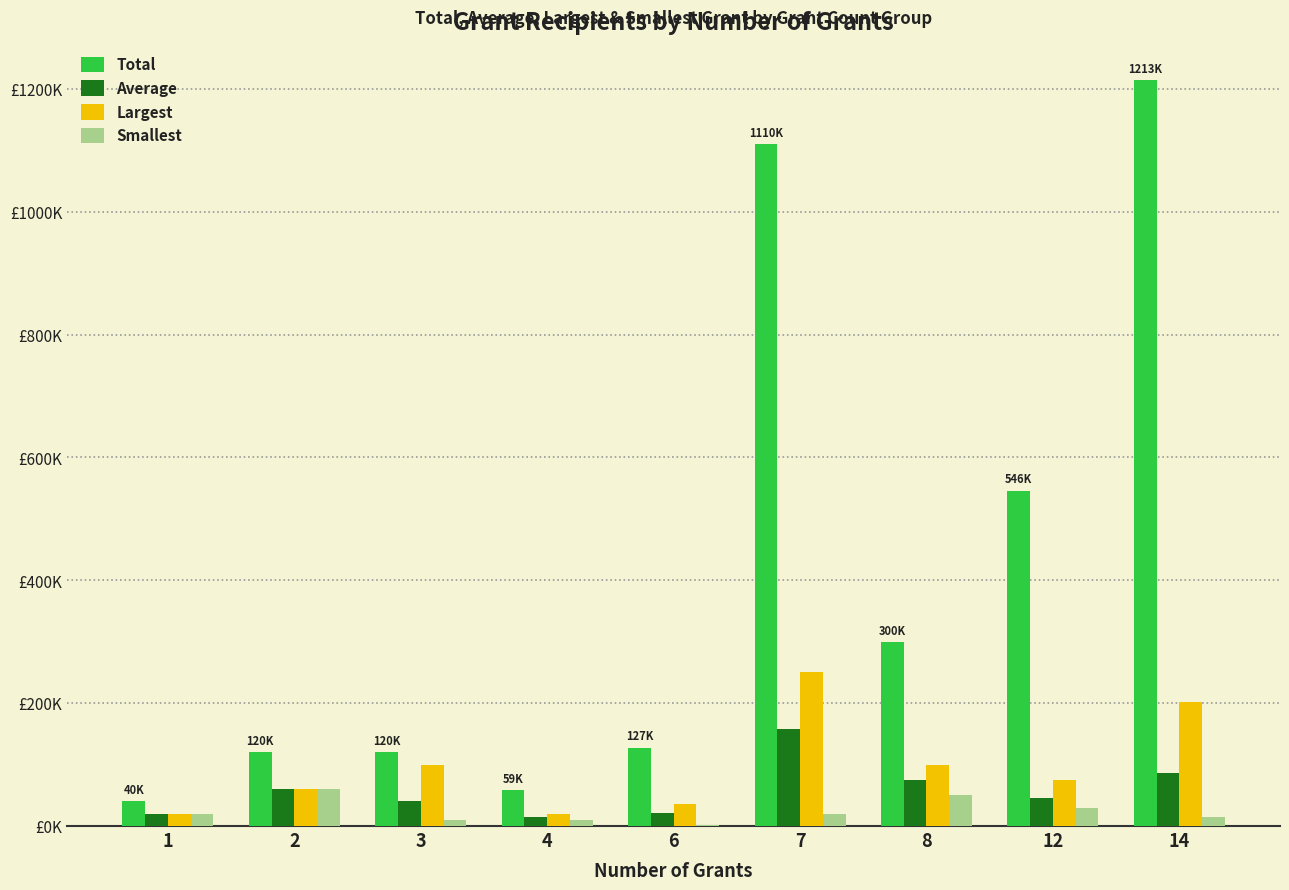

Reading left to right, what are all the values shown in this chart?

Total: 1=40000	2=120000	3=120000	4=59000	6=127680	7=1110000	8=300000	12=546000	14=1213940
Average: 1=20000	2=60000	3=40000	4=14750	6=21280	7=158571	8=75000	12=45500	14=86710
Largest: 1=20000	2=60000	3=100000	4=19500	6=35640	7=250000	8=100000	12=75000	14=202000
Smallest: 1=20000	2=60000	3=10000	4=10000	6=2200	7=20000	8=50000	12=30000	14=15000